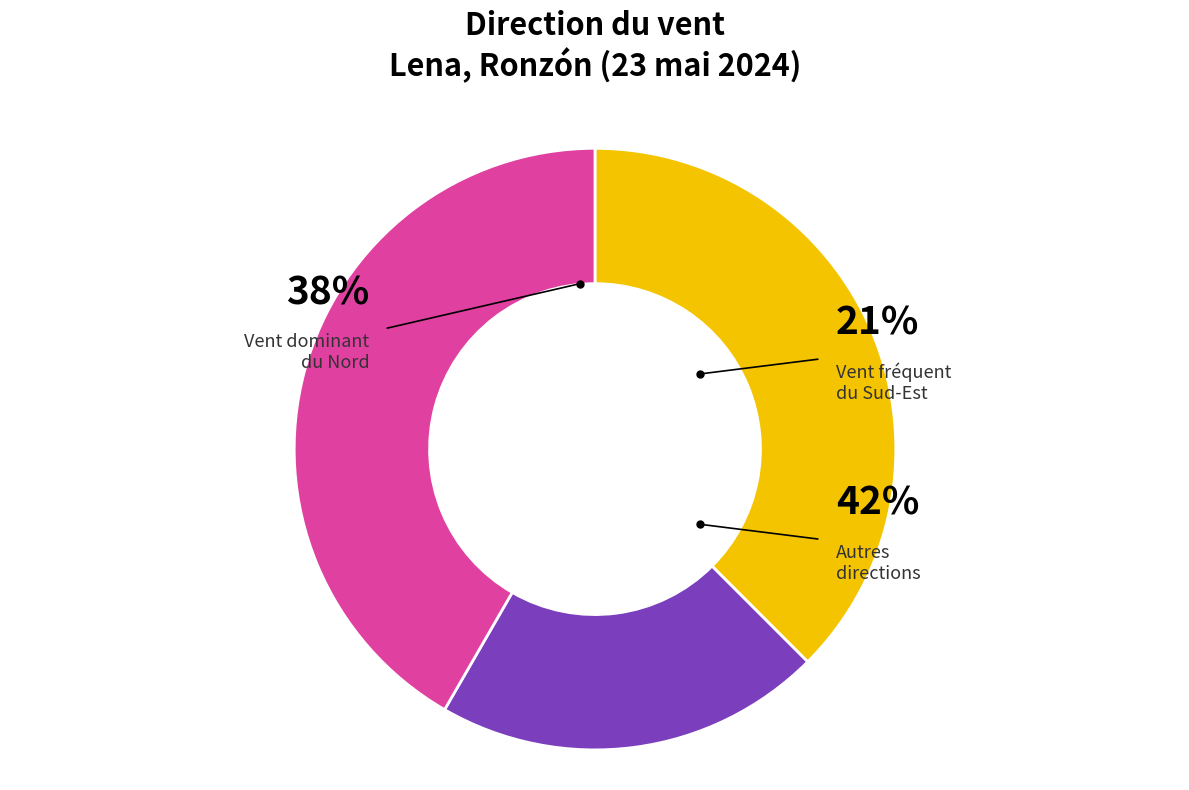

Does any single category account for the majority?

No